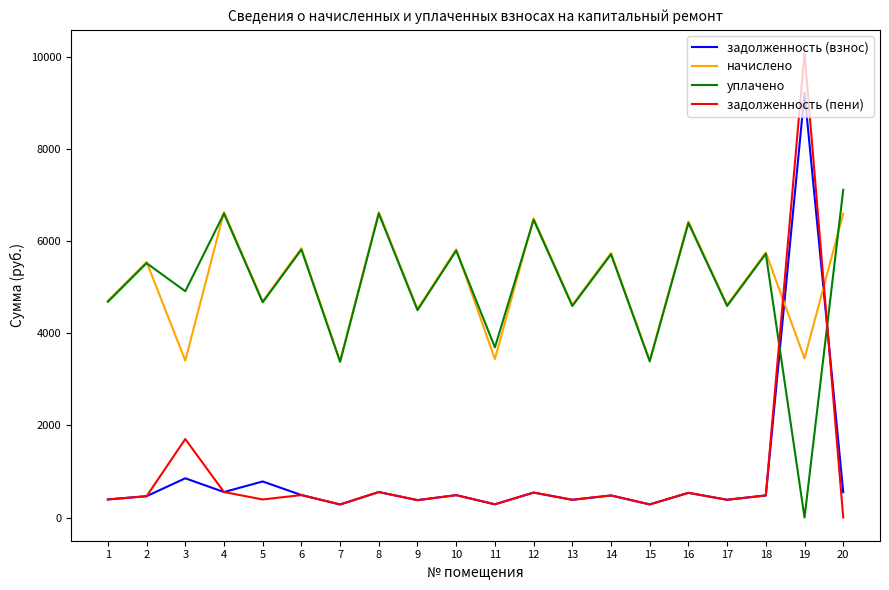

After their last crossing, which series has the higher values: задолженность (пени) or уплачено?

уплачено